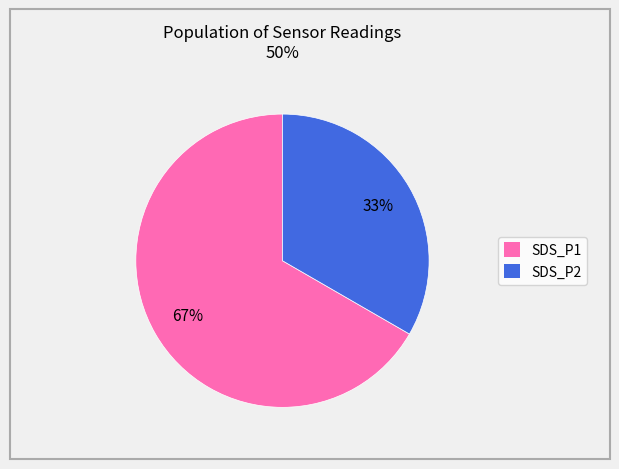

Combined, do SDS_P1 and SDS_P2 account for over 50%?

Yes